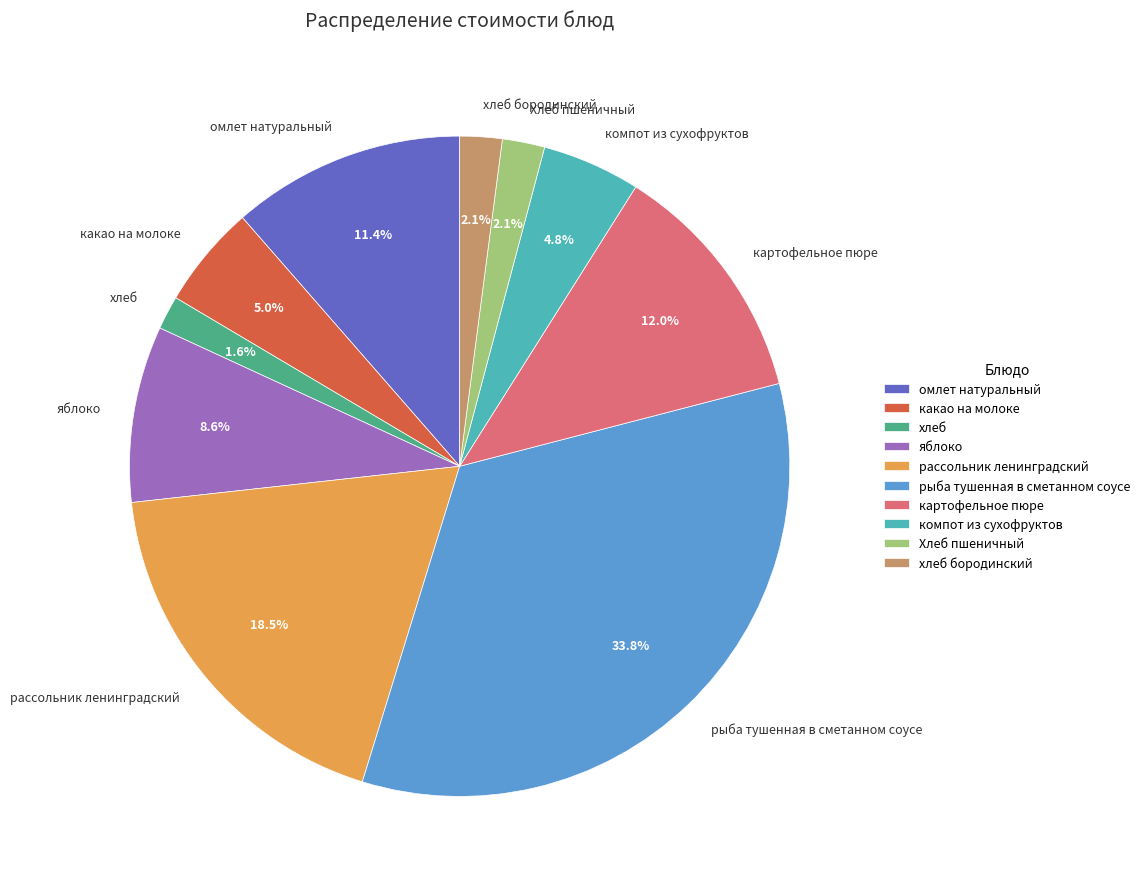

Do яблоко and картофельное пюре together represent more than half of the pie?

No